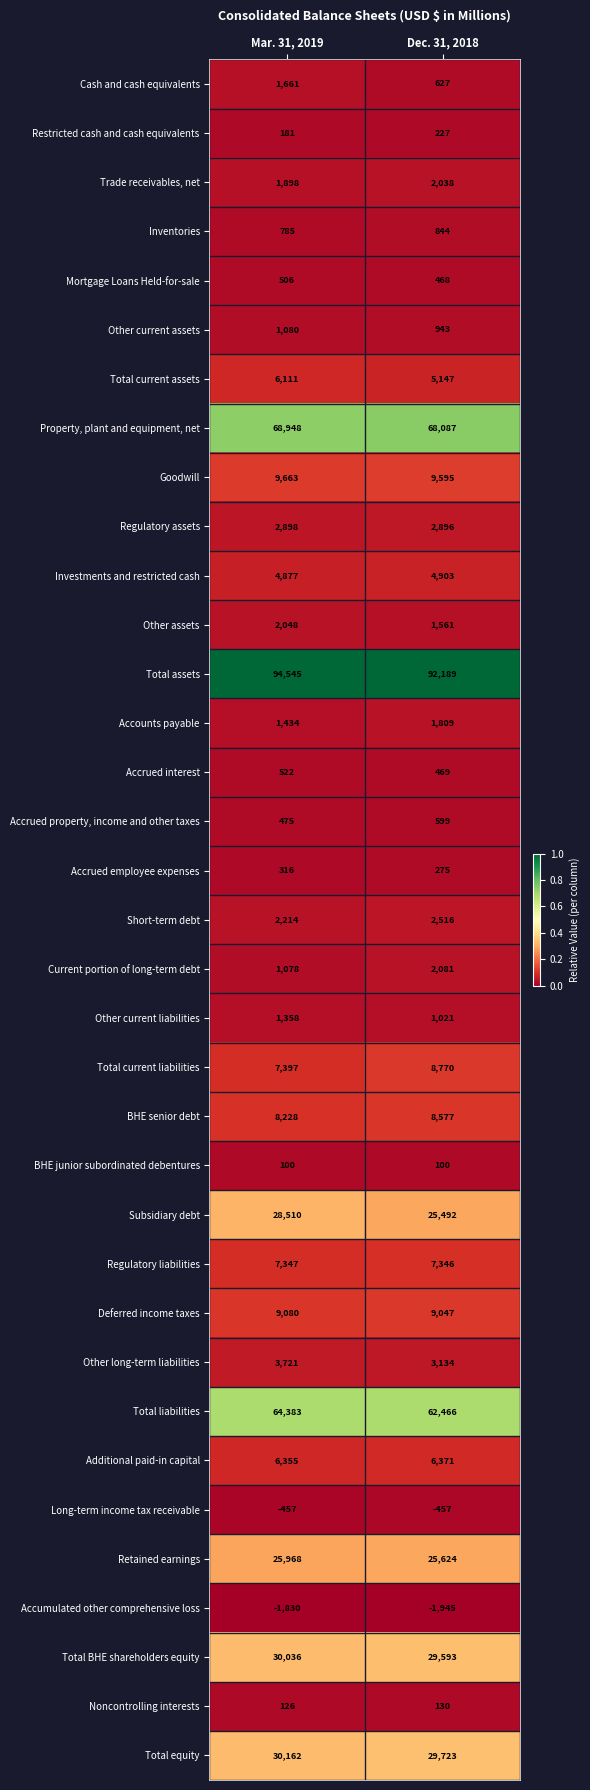

What is the difference between the Restricted cash and cash equivalents values at Dec. 31, 2018 and Mar. 31, 2019?

46